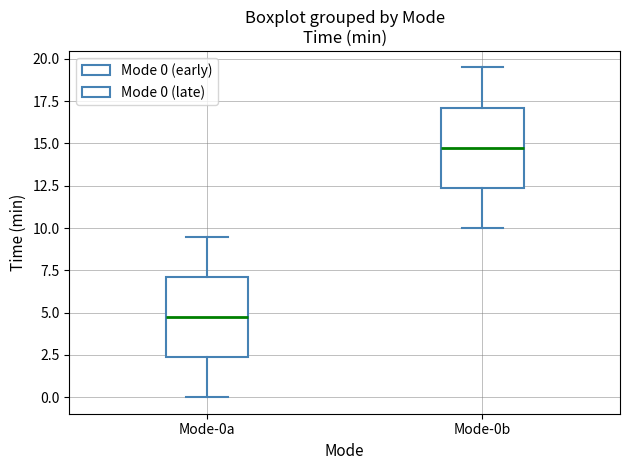

Reading left to right, read every box against the y-axis: the position of its median line, the range the box covers, and the ends of its whiskers. The values are not printed on the chart, so give them approximately, as read against the axis.

Mode-0a: median 4.5, box 2.5 to 7.0, whiskers 0.0 to 9.5
Mode-0b: median 14.5, box 12.5 to 17.0, whiskers 10.0 to 19.5